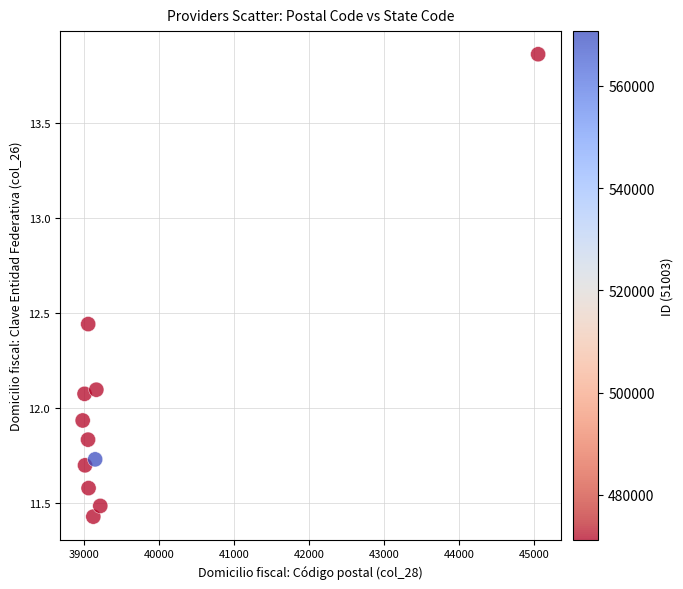

What is the range of Y values (max minus min)?

2.4